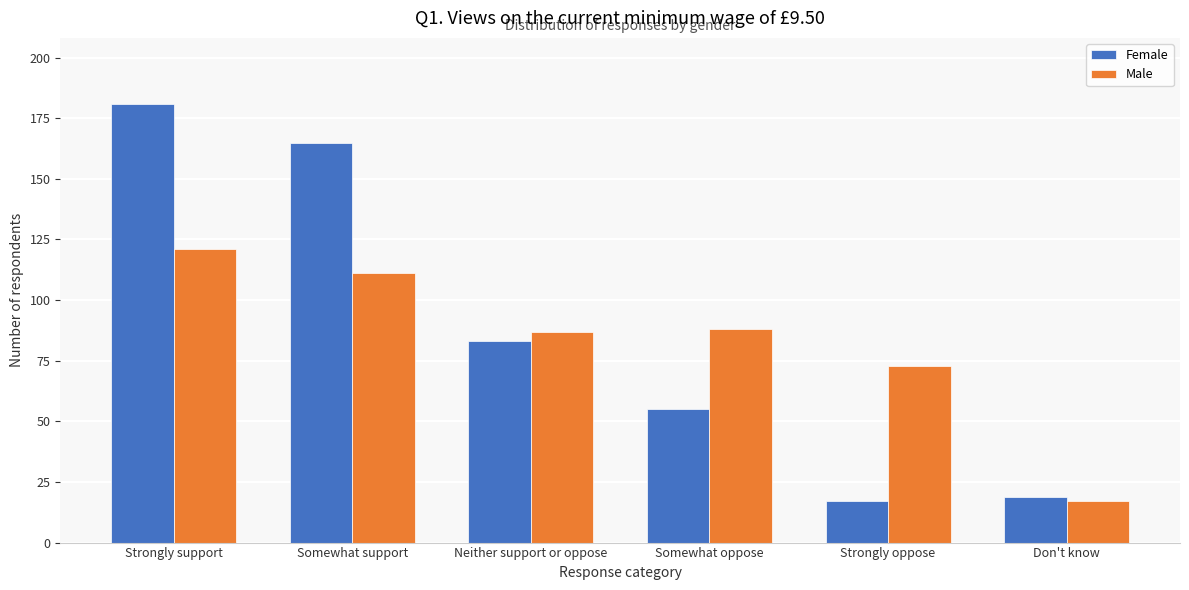

Reading left to right, transcribe all the data shown in this chart.

Female: 181	165	83	55	17	19
Male: 121	111	87	88	73	17